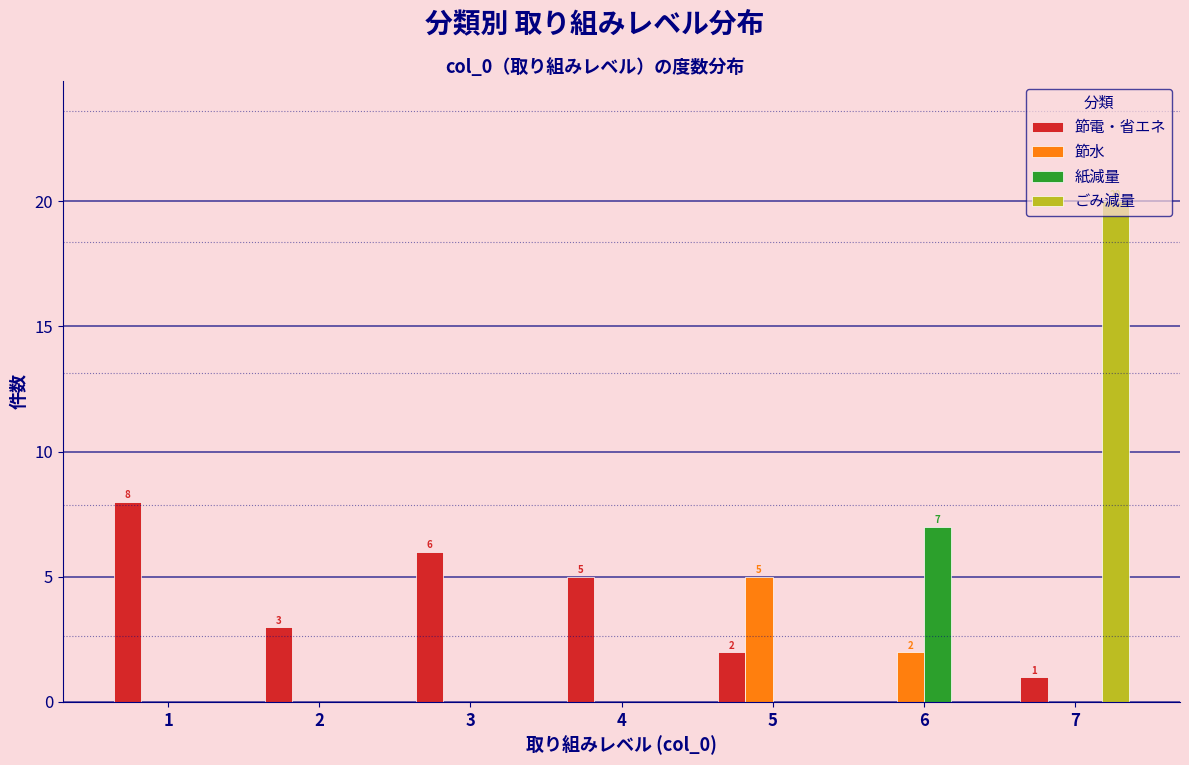

Between 5 and 7, which series saw the biggest shift?

ごみ減量